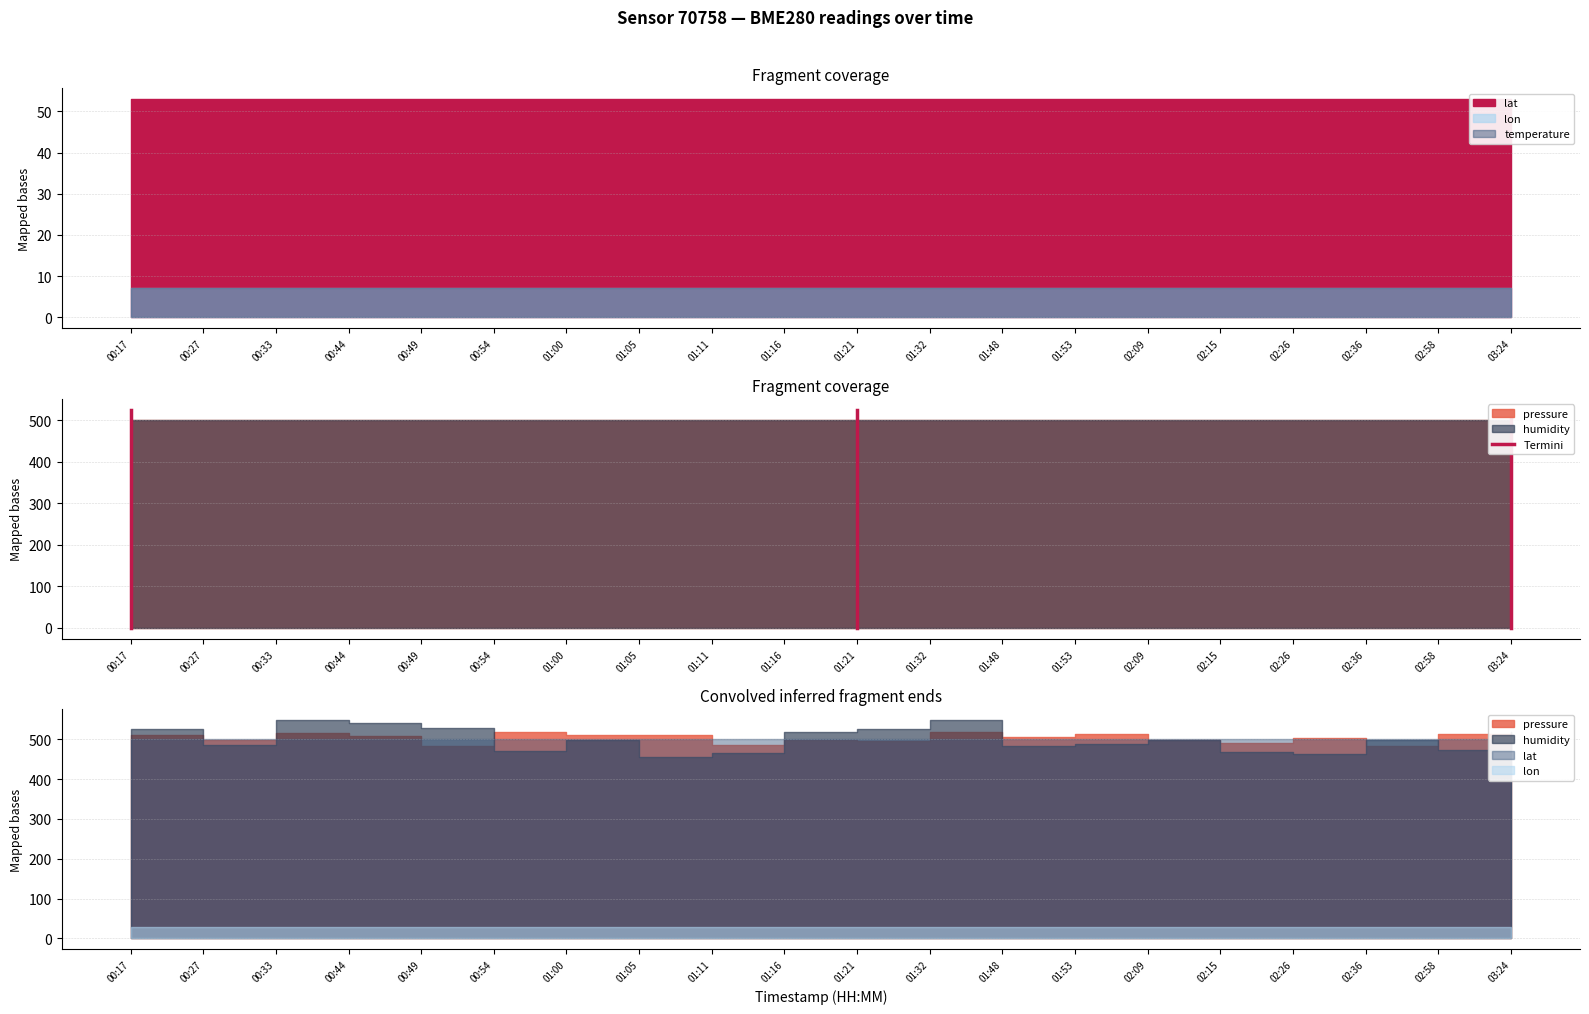

Which has a higher value, 00:17 or 00:17?

00:17